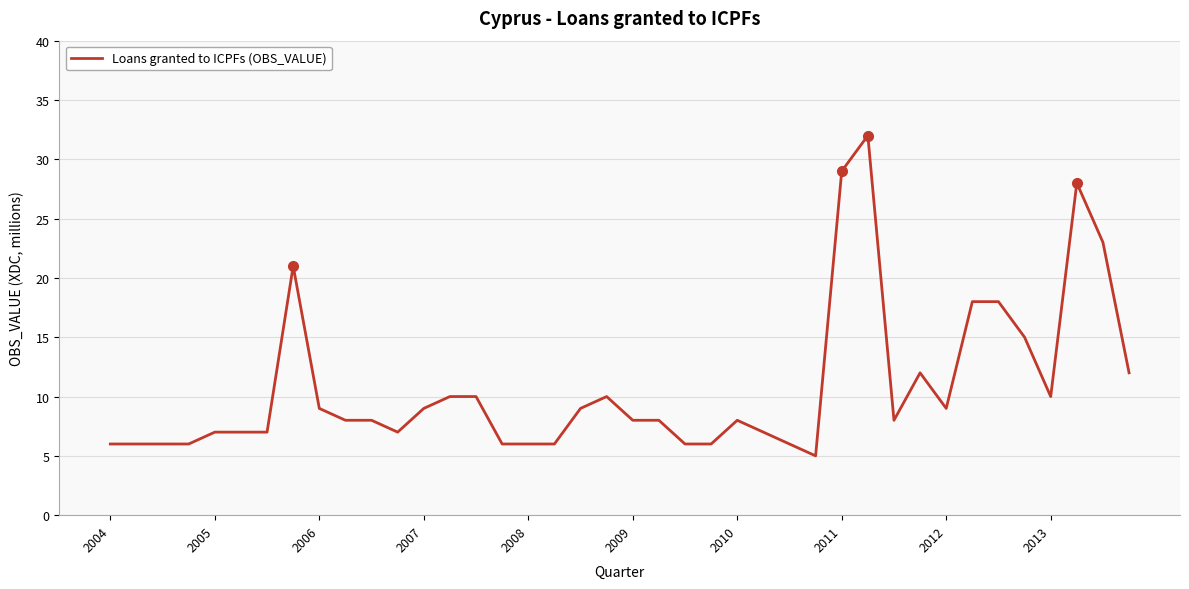

What is the difference between the maximum and minimum values?

27